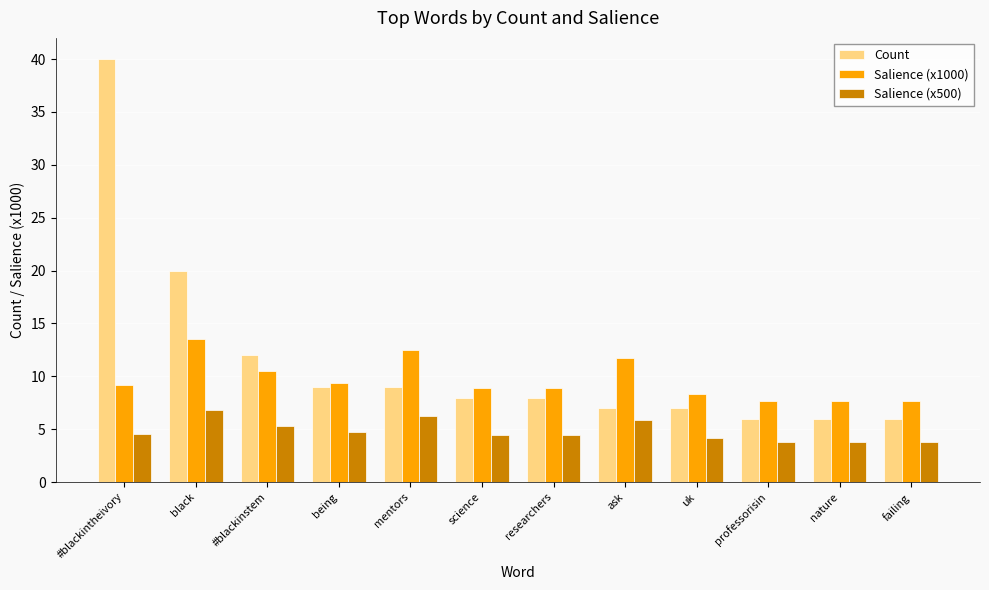

What is the highest value of the Count series?

40.0